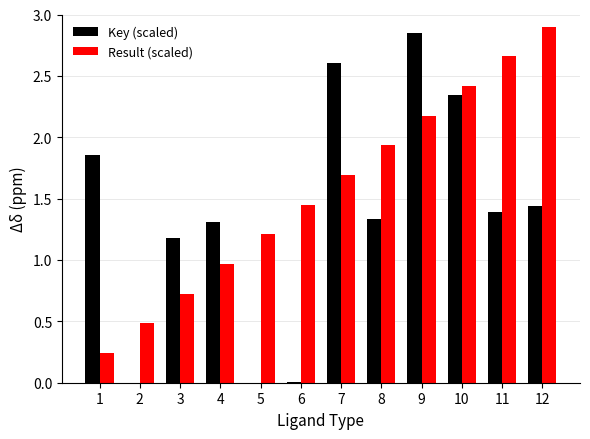

What is the sum of the Result (scaled) values at 10 and 9?

4.6